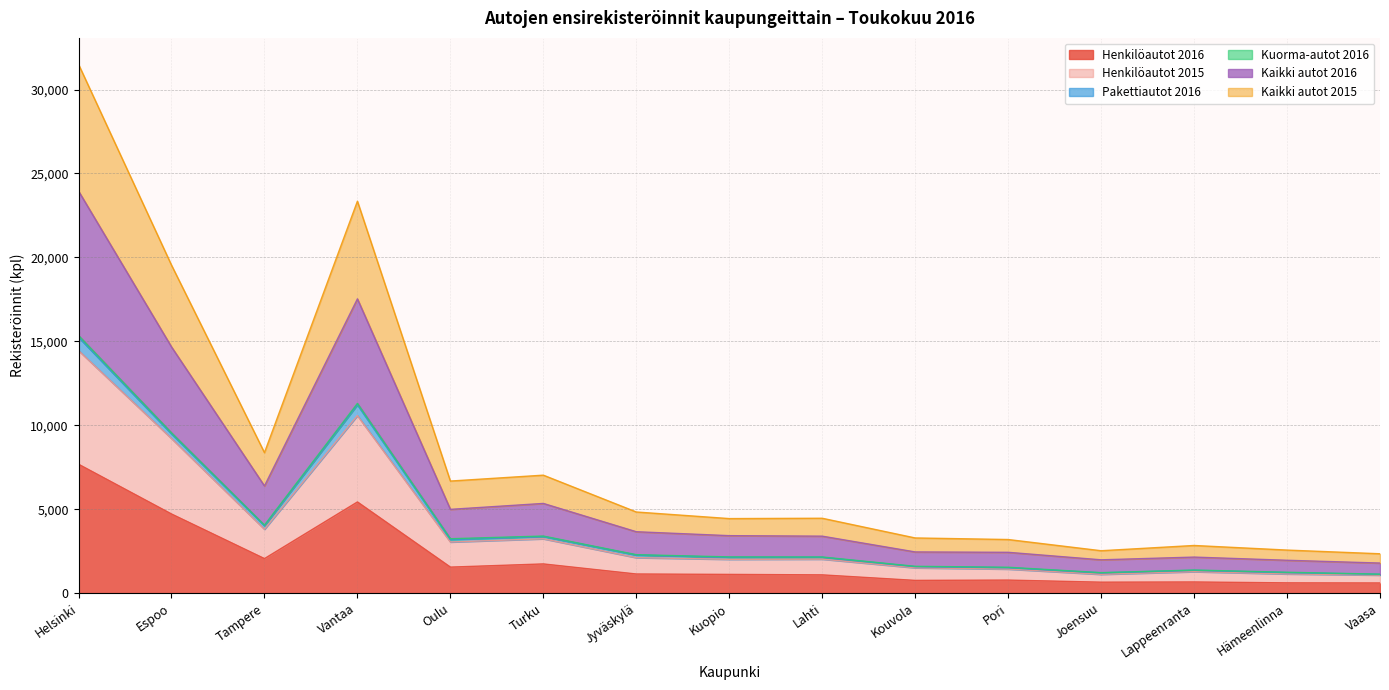

What is the sum of all Henkilöautot 2016 values?

30572